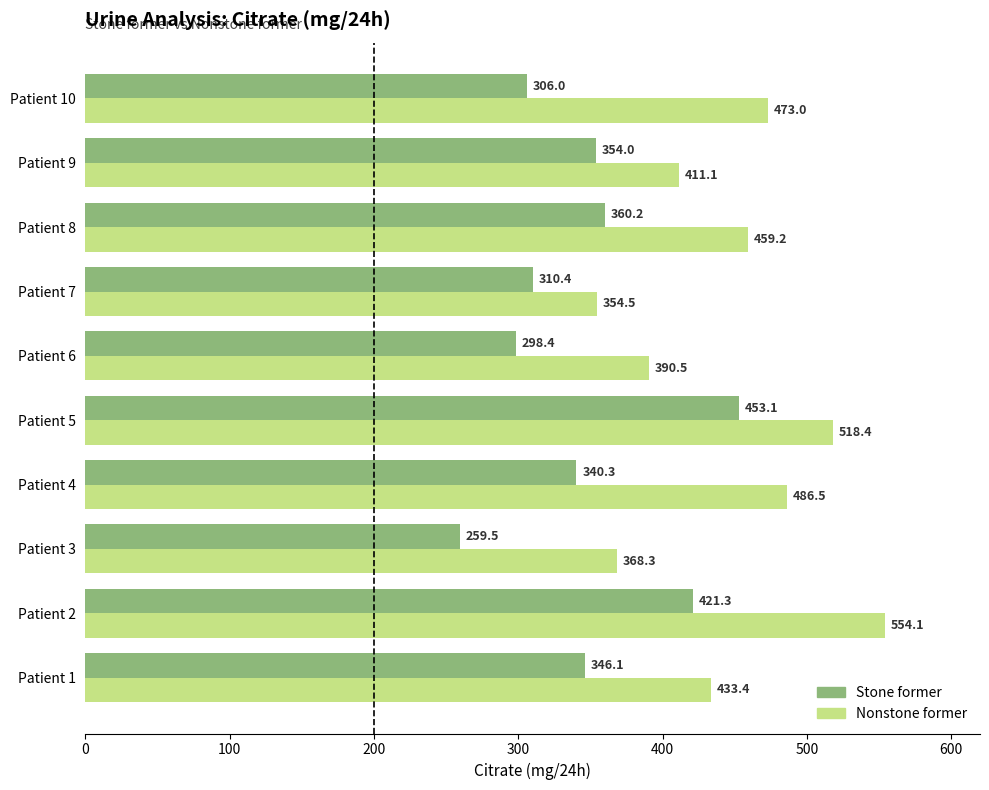

What is the difference between the second highest and minimum values in the Stone former series?

161.8